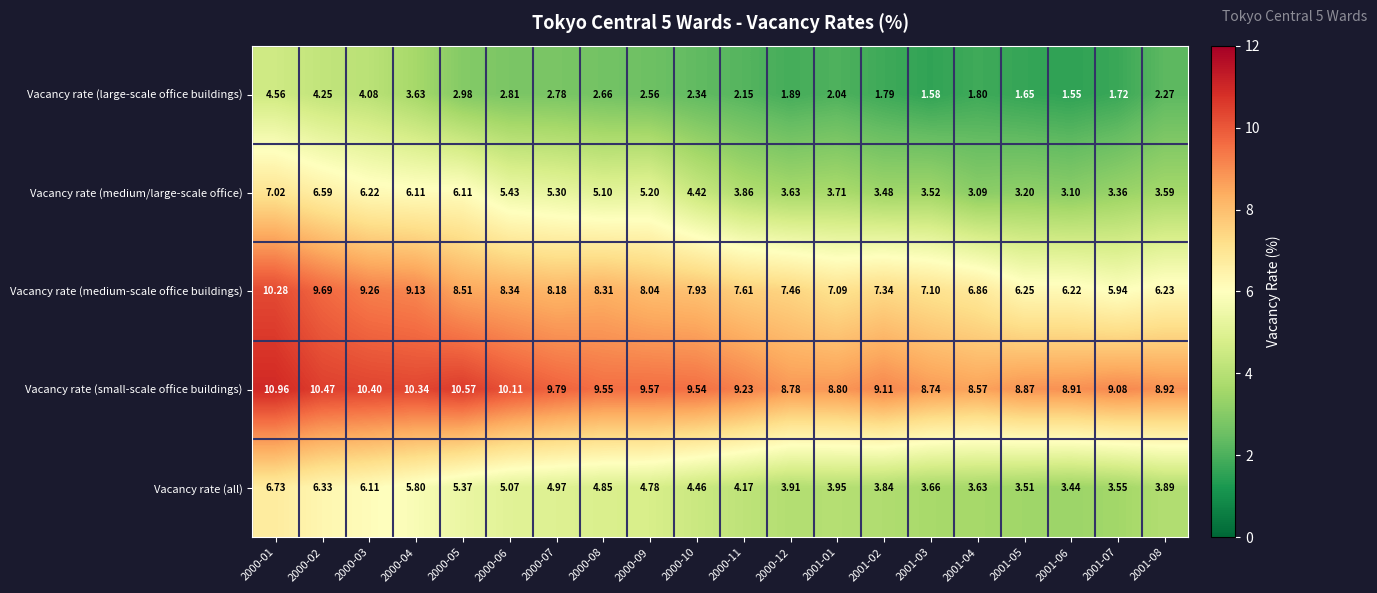

Which series has the largest range (max minus min)?

Vacancy rate (medium-scale office buildings)